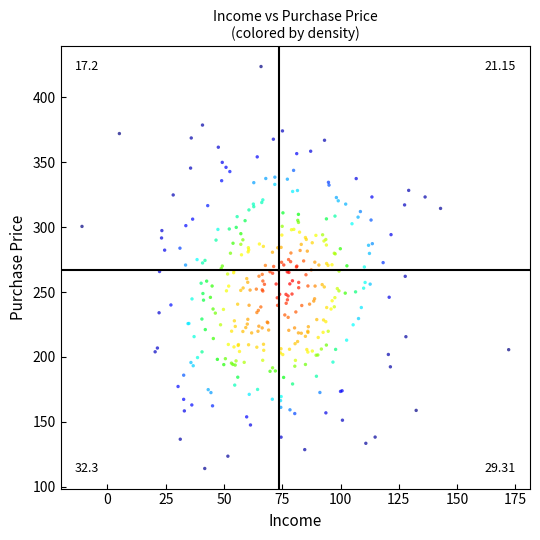

What is the range of X values (max minus min)?

183.0